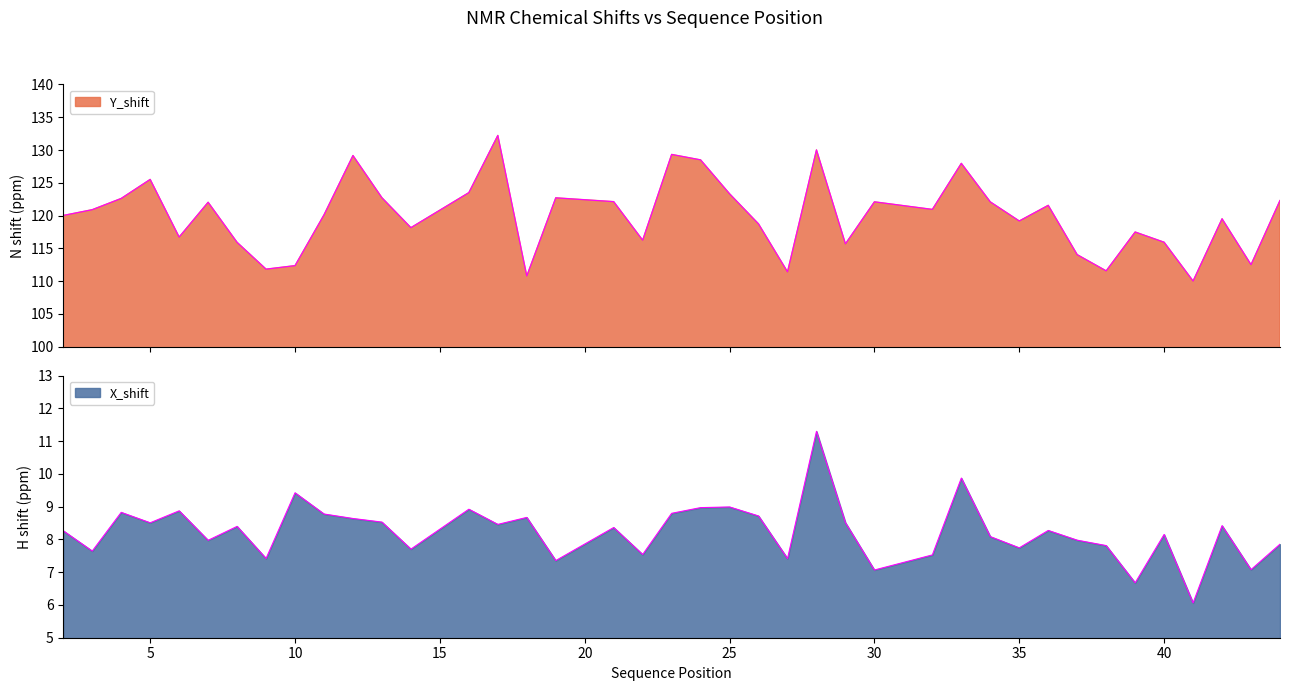

Read the X_shift value at 27.

7.4